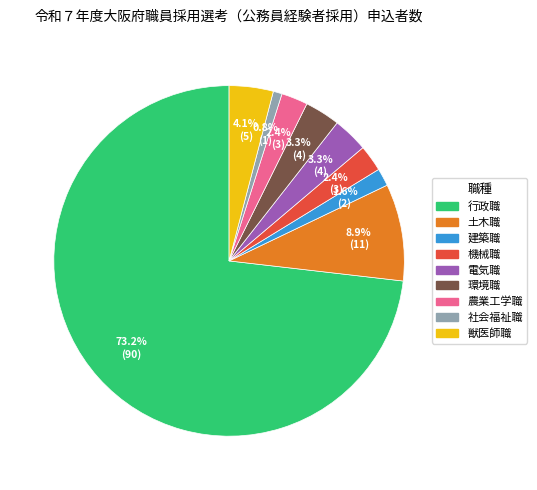

Which has a higher value, 電気職 or 社会福祉職?

電気職